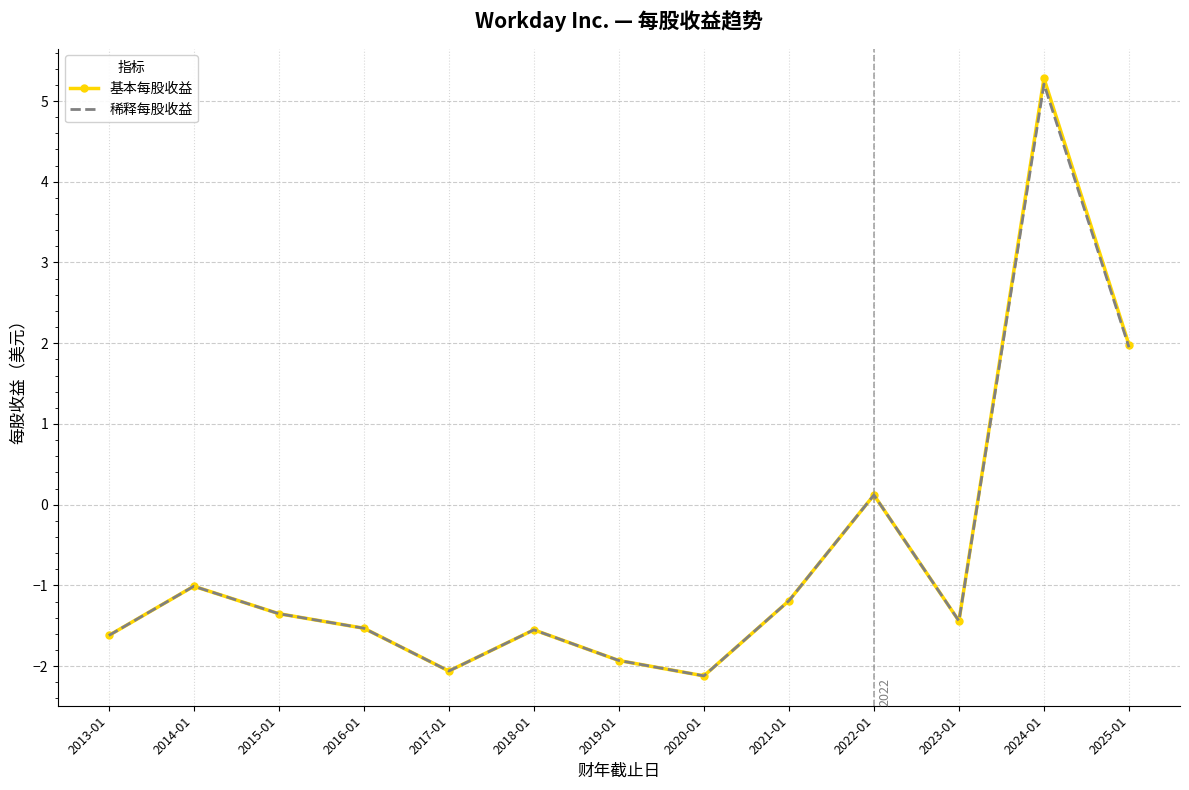

What is the total value across all series at 2020-01?

-4.2